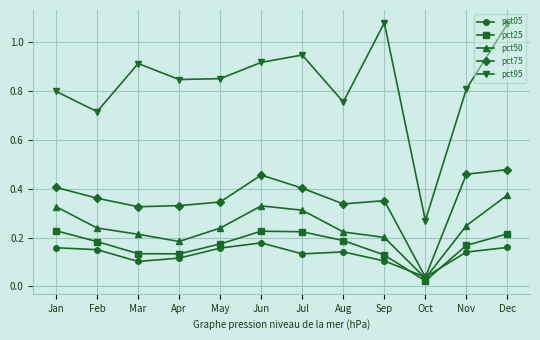

Is it true that pct95 equals 1.6 at Jun?

False